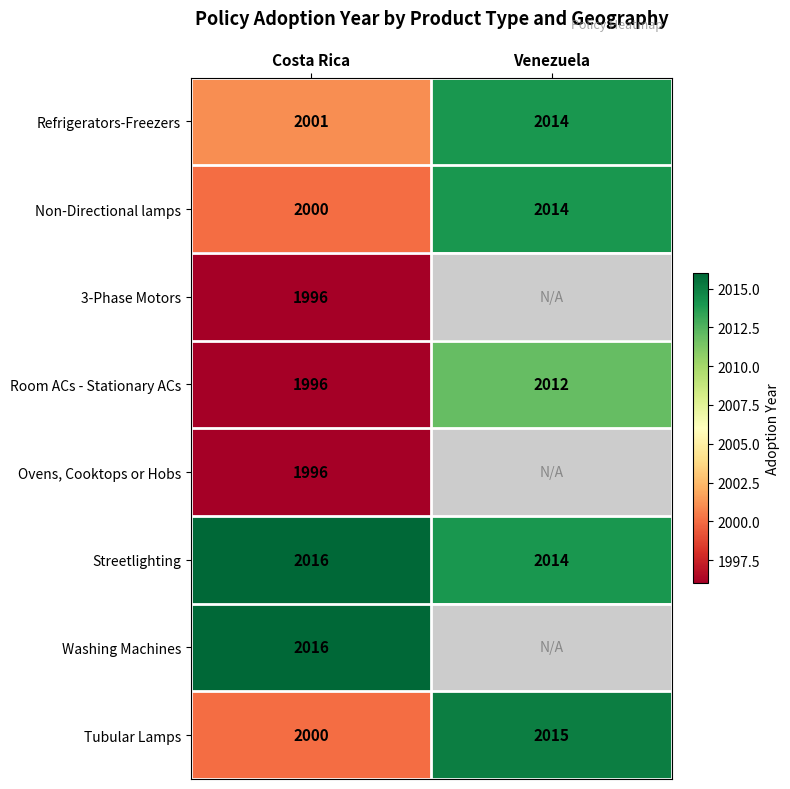

Is the value of Refrigerators-Freezers at Costa Rica greater than the value of Ovens, Cooktops or Hobs at Costa Rica?

Yes